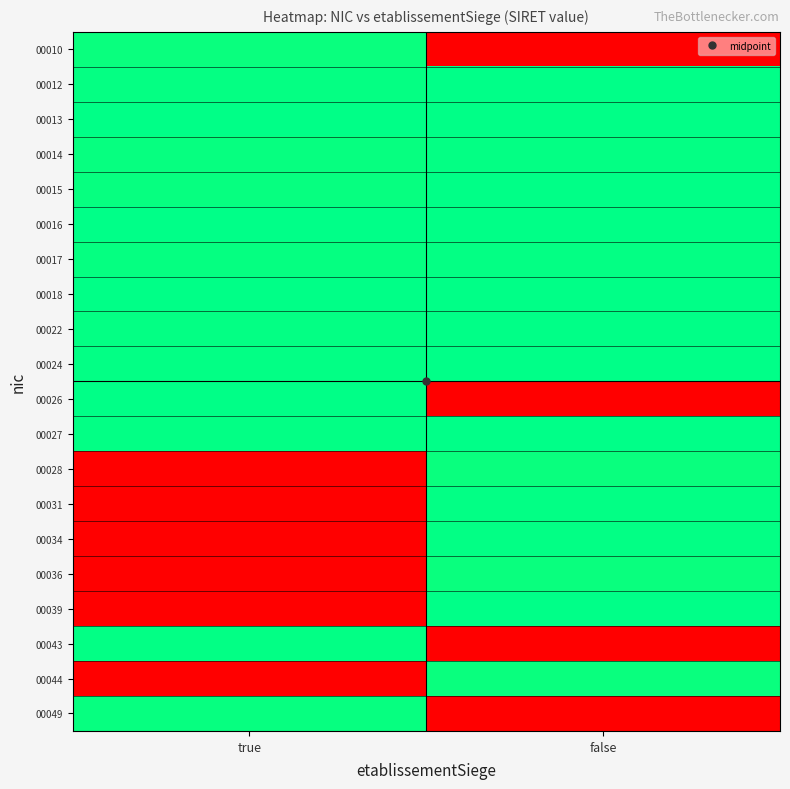

At how many categories does at least one series exceed 23?

2